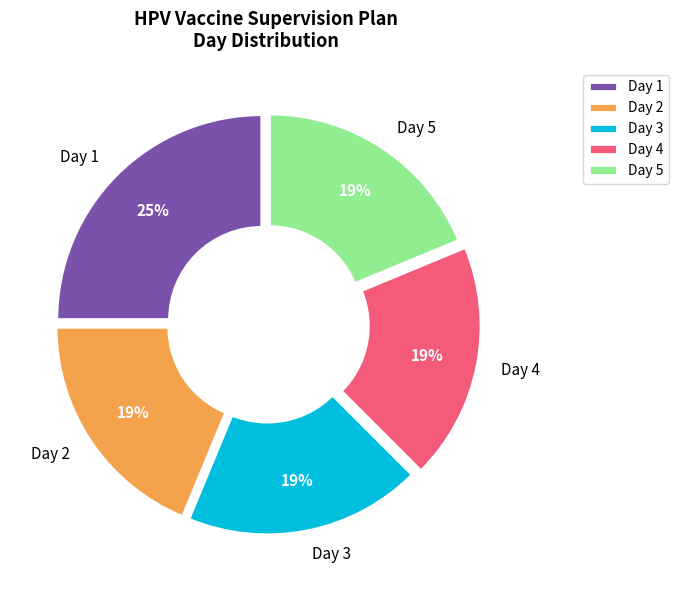

Do Day 5 and Day 3 together represent more than half of the pie?

No